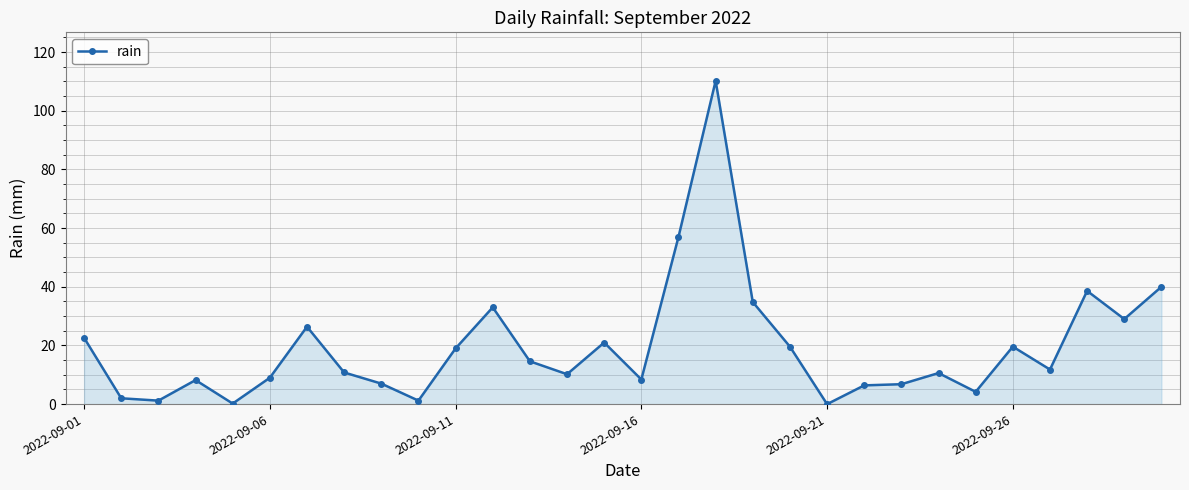

True or false: there are more than 2 points higher than both neighbors.

True